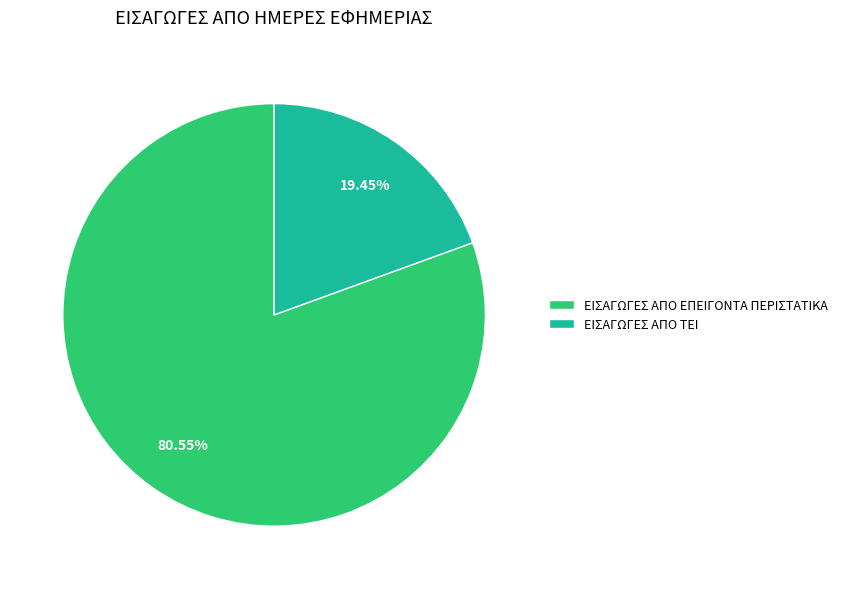

How many slices are in this pie chart?

2